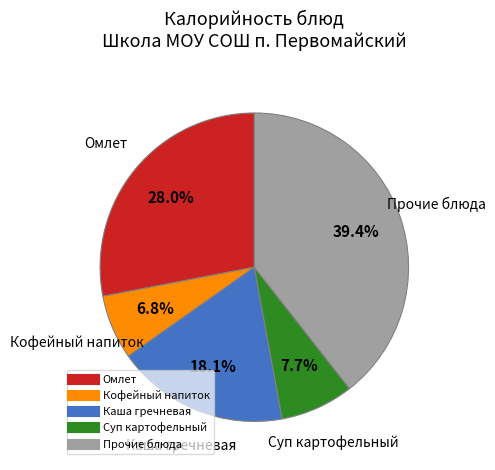

Does any single category account for the majority?

No